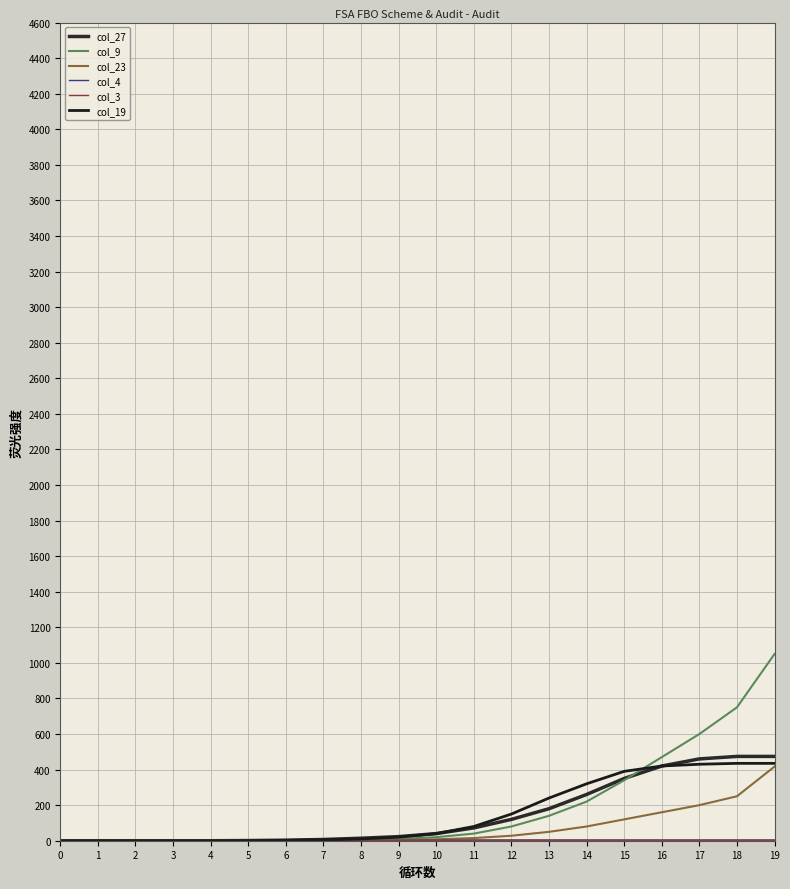

Is this an area chart (filled region under the line)?

No